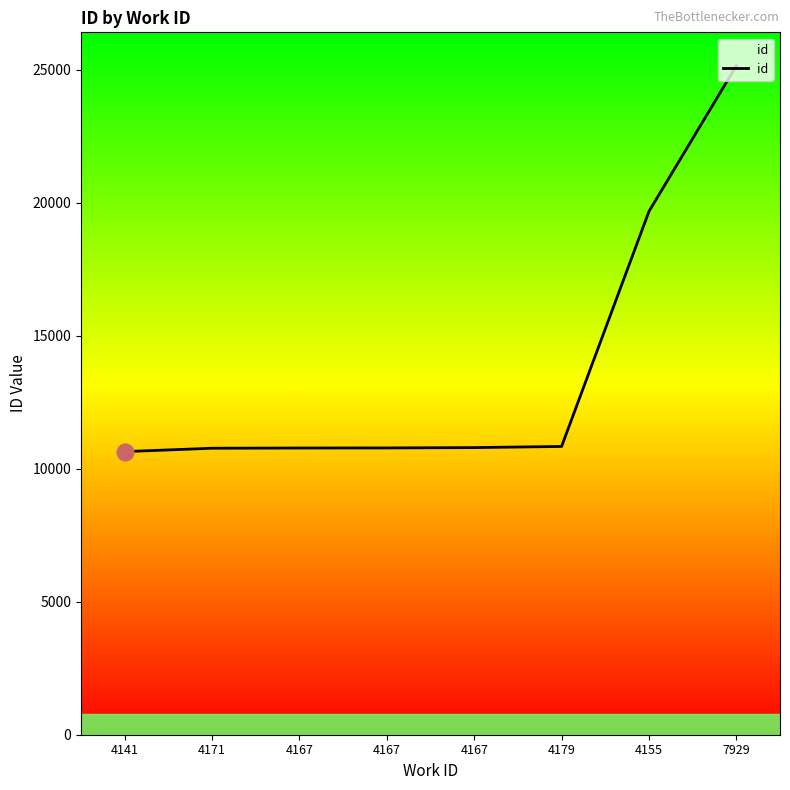

What is the smallest value displayed?

10646